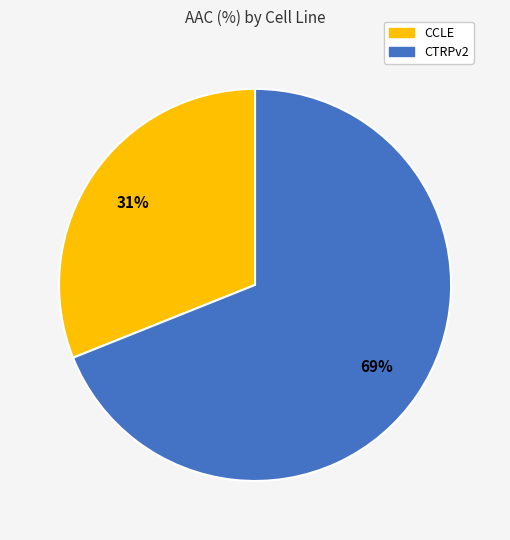

To the nearest percent, what is the combined percentage of CCLE and CTRPv2?

100%